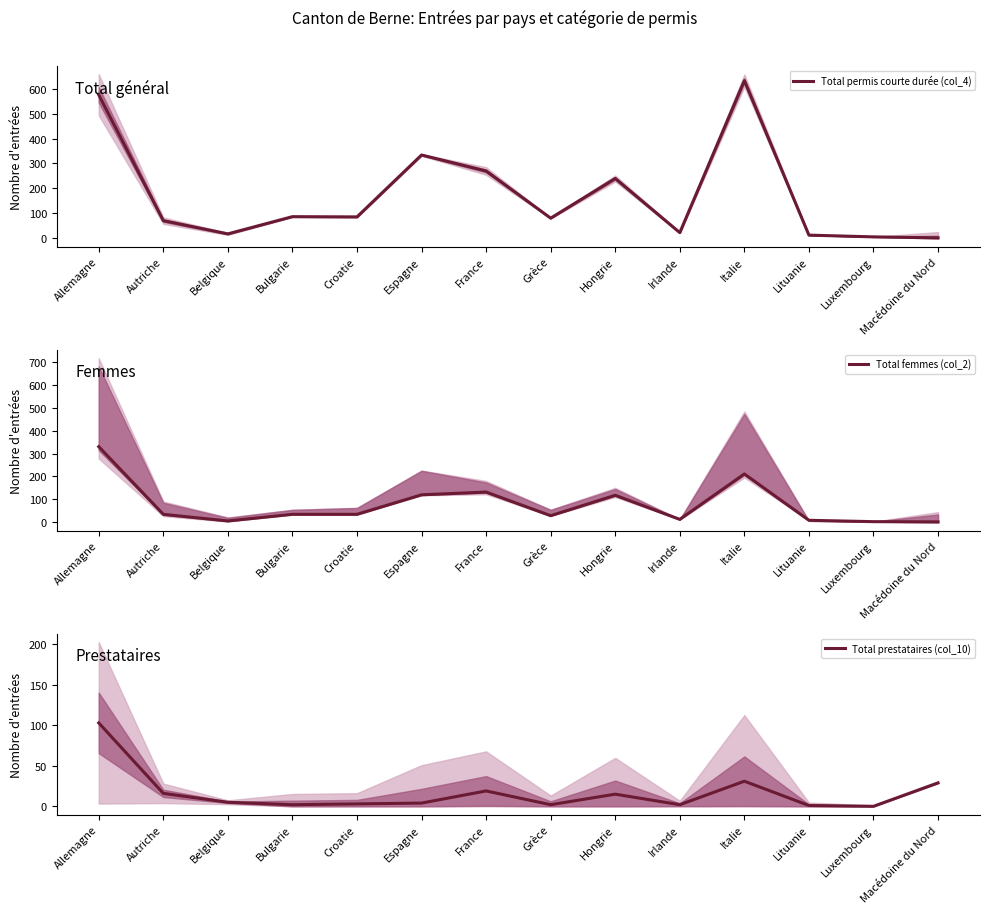

At which category is the sum across all series the highest?

Allemagne